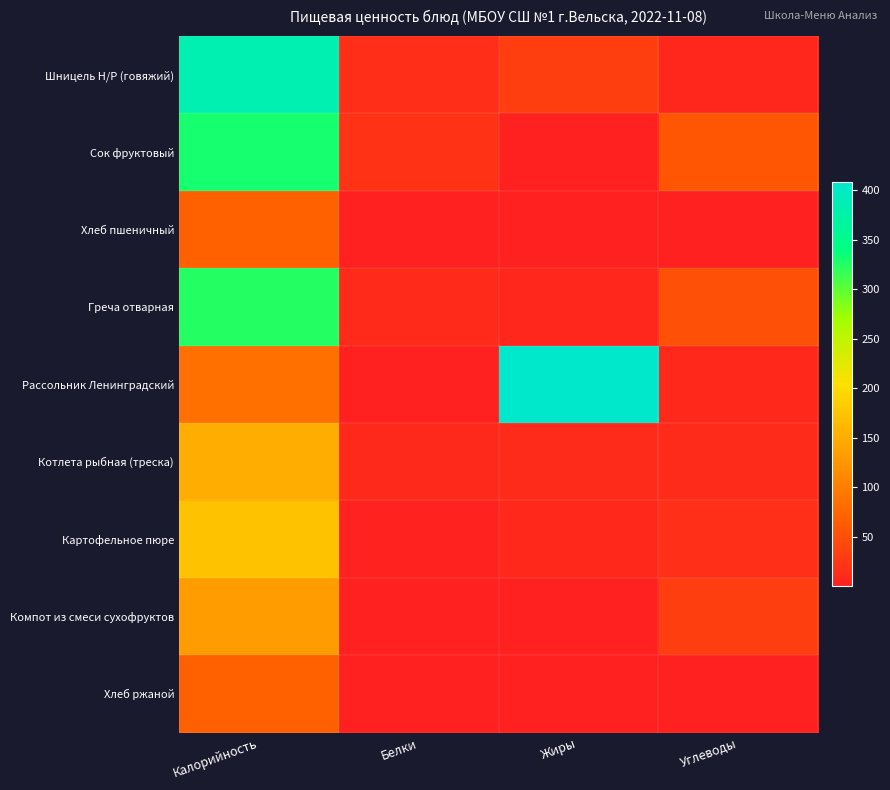

At how many categories does at least one series exceed 223?

2